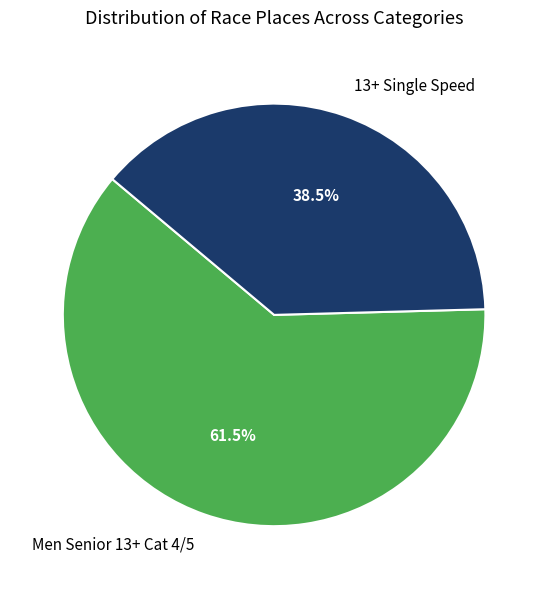

What is the total percentage of Men Senior 13+ Cat 4/5 and 13+ Single Speed?

100.0%